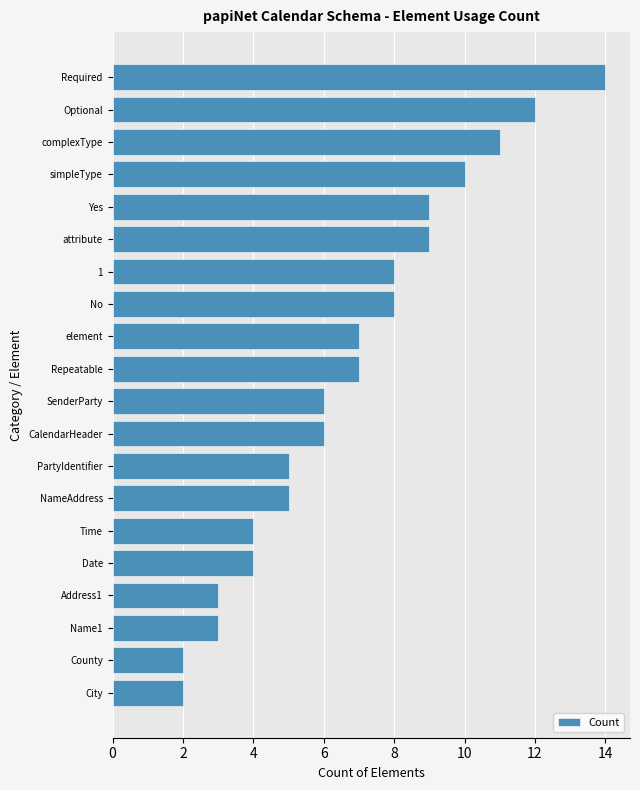

What is the change in value from Address1 to Optional?

+9